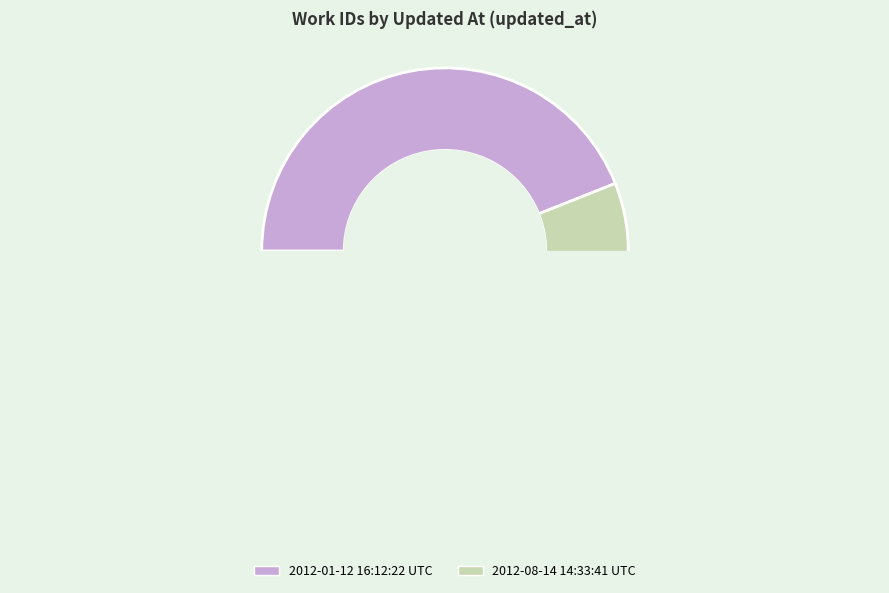

Is it true that 2012-01-12 16:12:22 UTC is 33% of the pie?

False